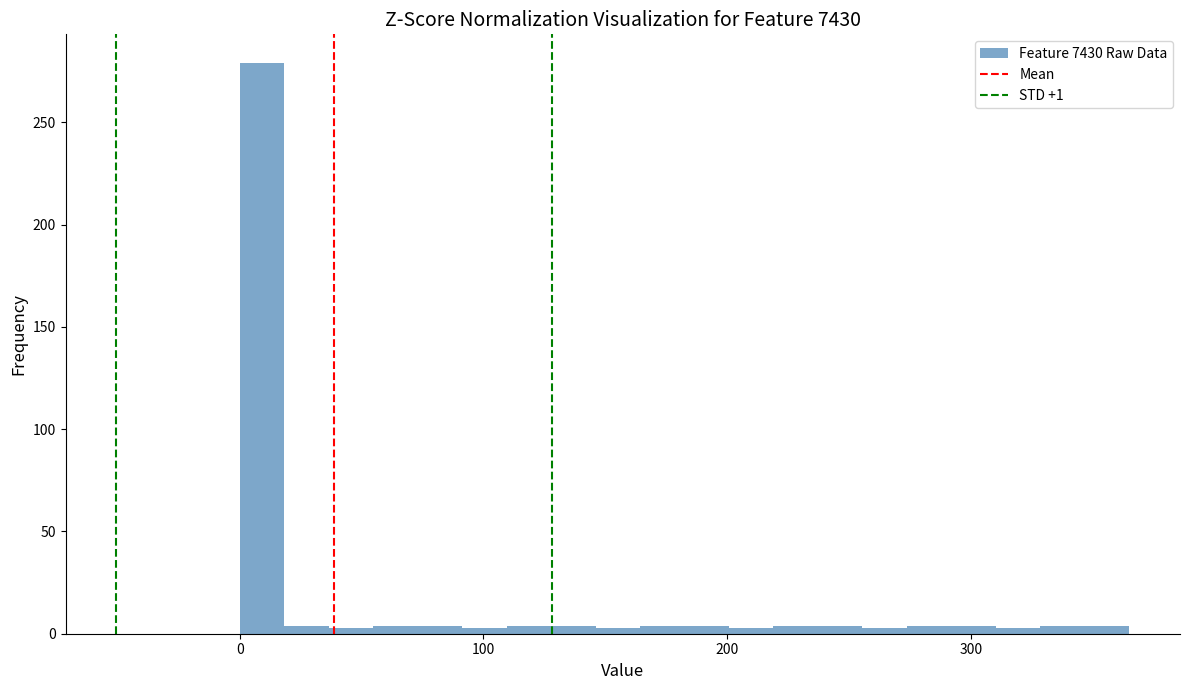

Around what value on the x-axis is the tallest bar? Give the approximate position of its centre, as read against the axis.

10